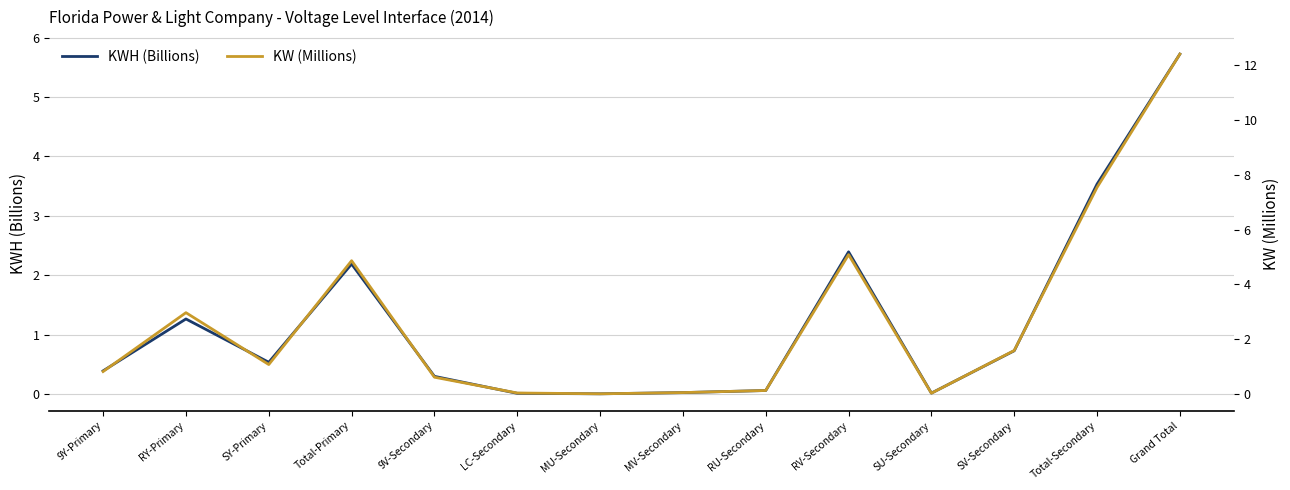

List the series in order of their peak value, lowest first.

KWH (Billions), KW (Millions)